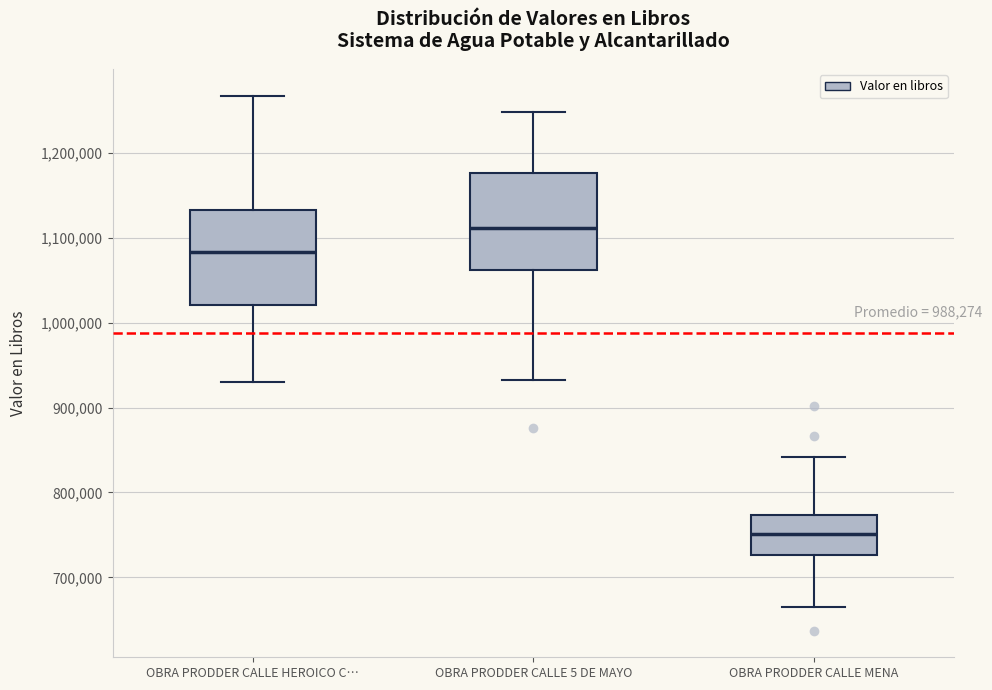

Where does the lower whisker of the box for OBRA PRODDER CALLE 5 DE MAYO end on the y-axis? The values are not printed on the chart, so give them approximately, as read against the axis.

930000